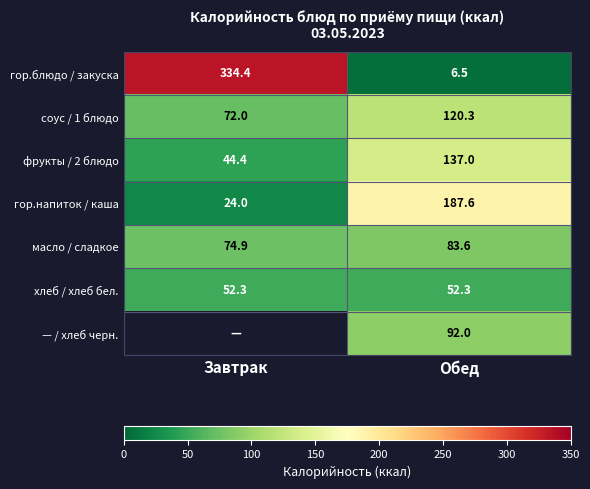

How many data points in гор.напиток / каша are above 187?

1